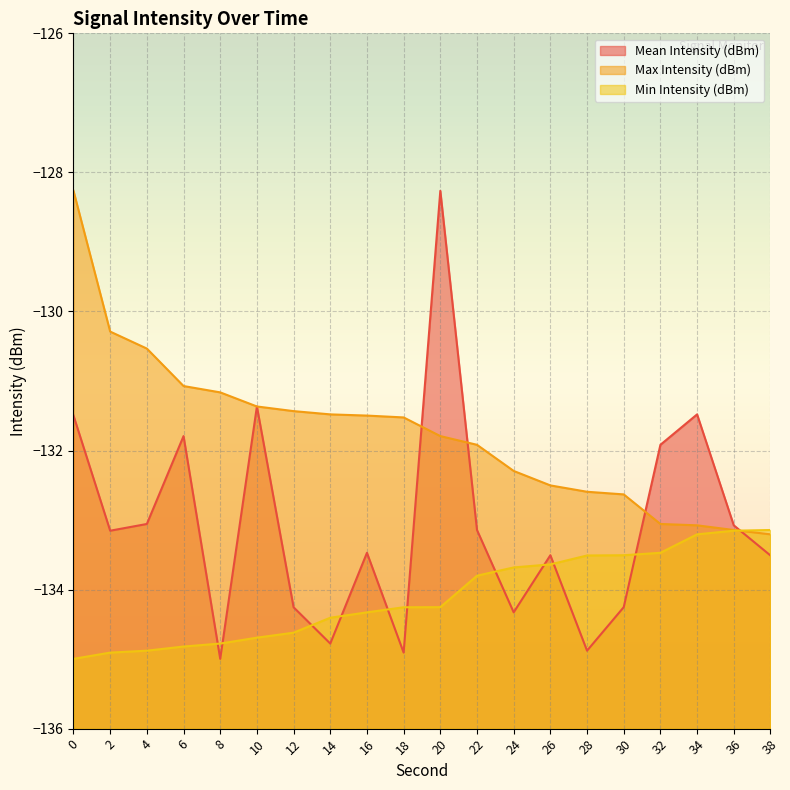

Which category has the highest value across all series?

20